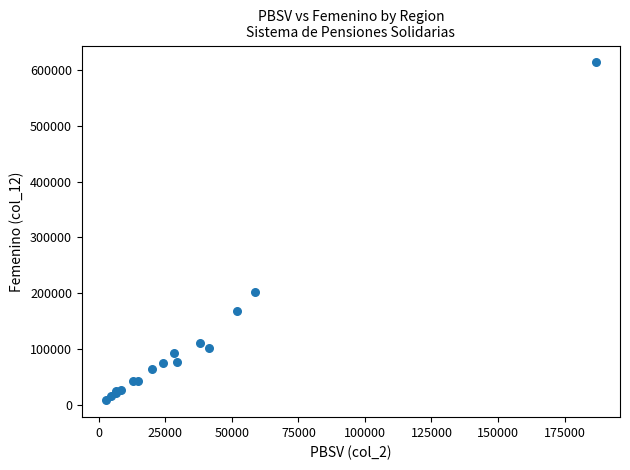

What Y value in the scatter plot is closest to 310879?

201357